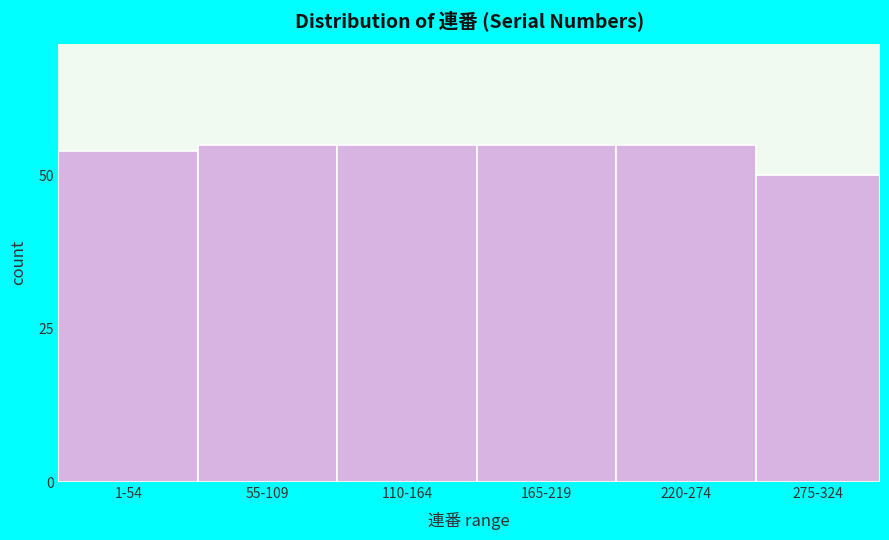

Reading right to left, list all the values displayed in this chart.

275-324=50	220-274=55	165-219=55	110-164=55	55-109=55	1-54=54